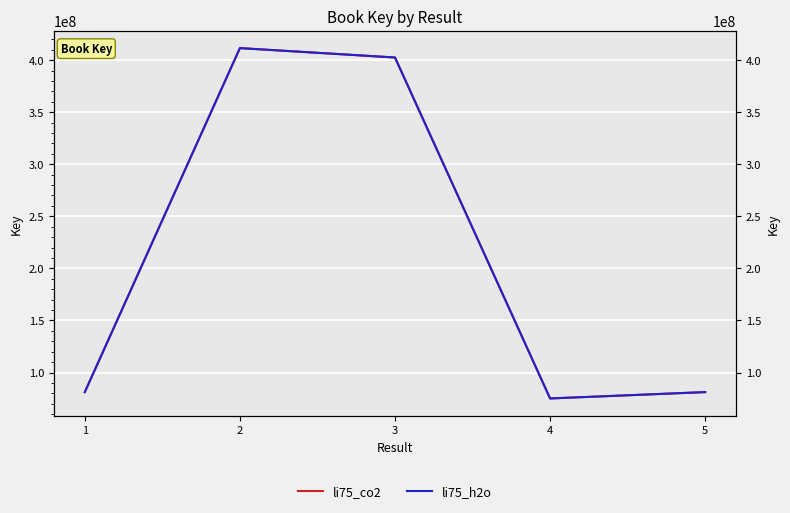

True or false: li75_h2o has more than 2 points higher than both neighbors.

False